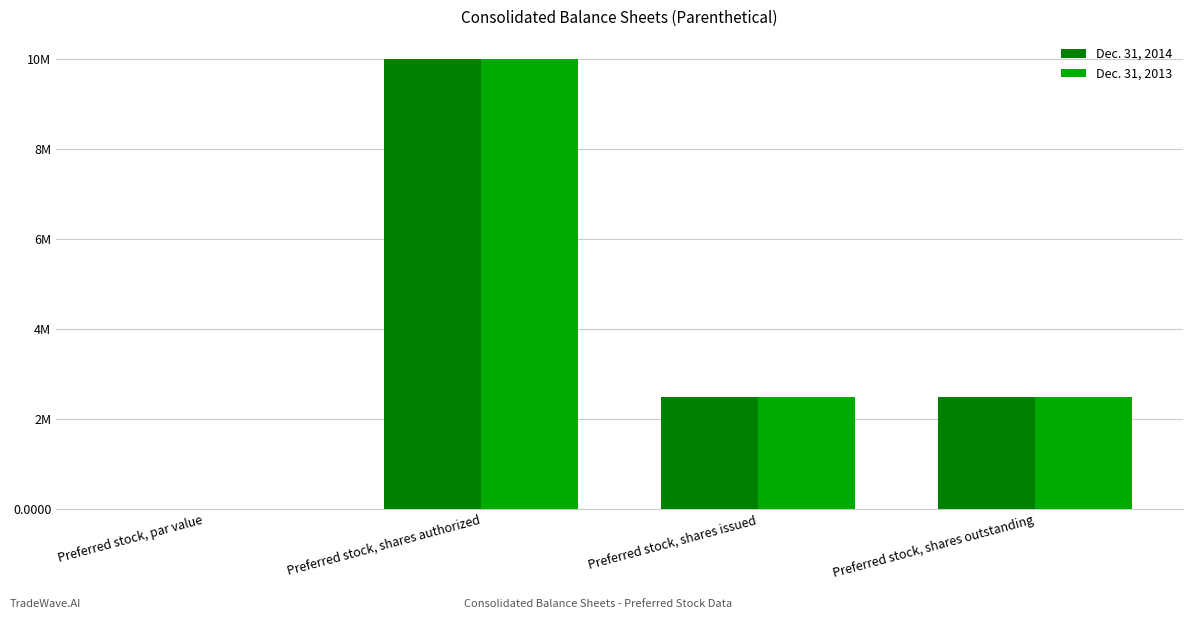

Reading left to right, transcribe all the data shown in this chart.

Dec. 31, 2014: 0.0	10000000.0	2500000.0	2500000.0
Dec. 31, 2013: 0.0	10000000.0	2500000.0	2500000.0